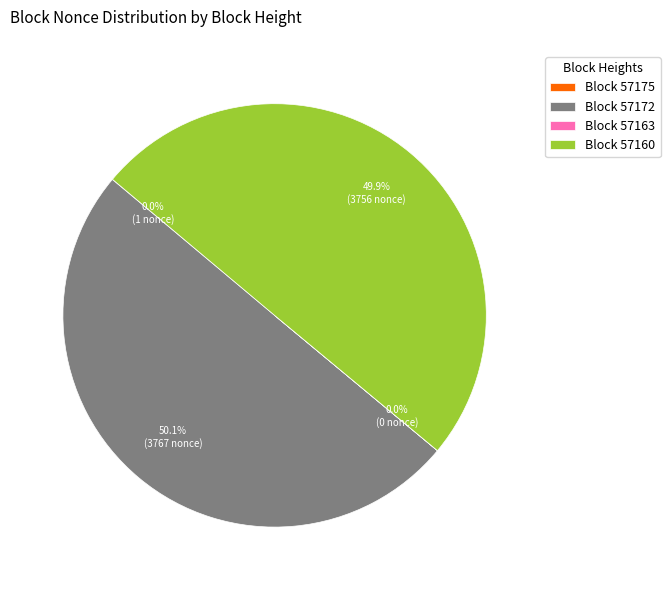

What percentage is NOT represented by Block 57172?

49.9%